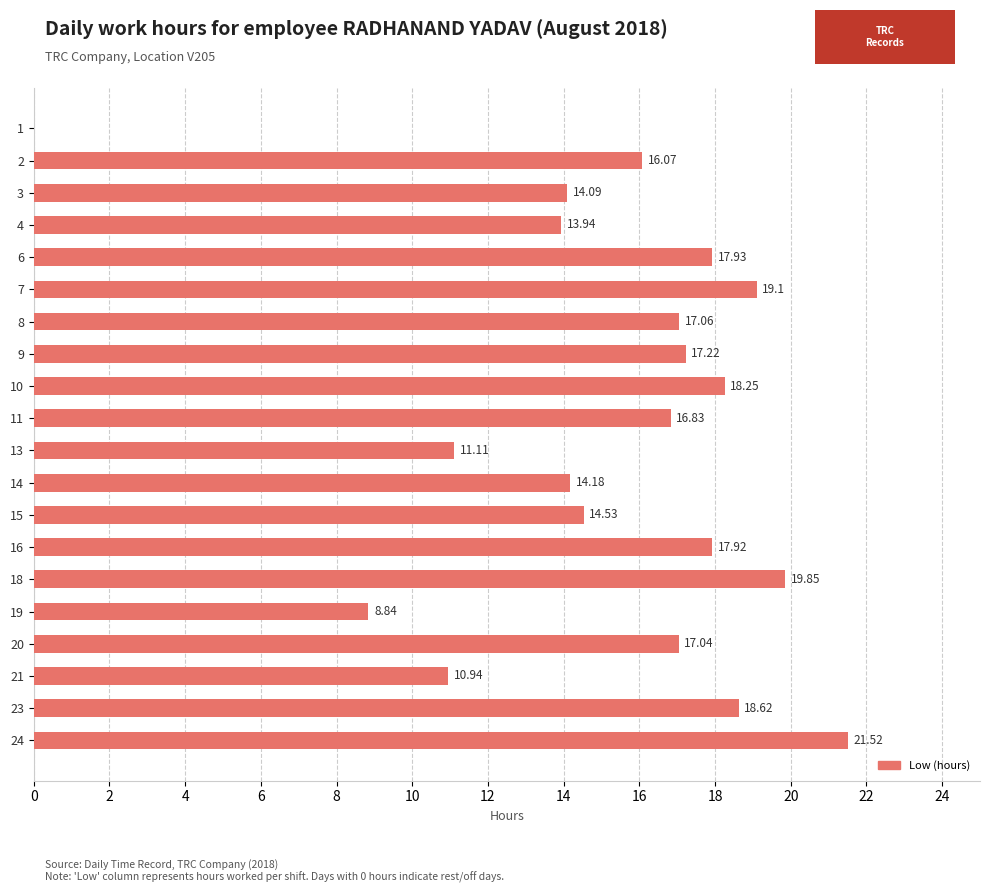

What is the change in value from 2 to 20?

+1.0